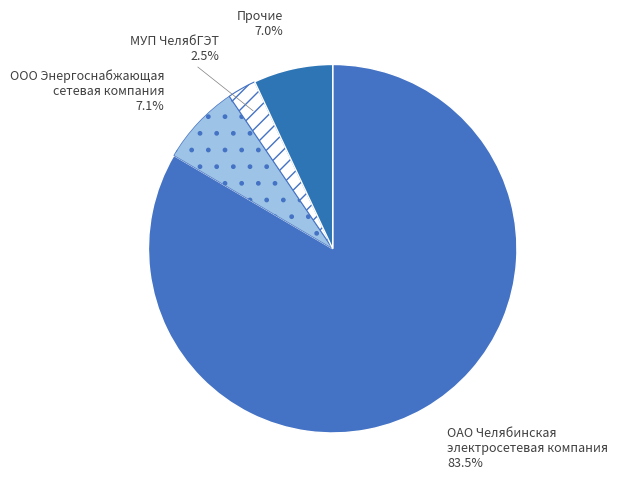

Count the number of slices in the pie.

4